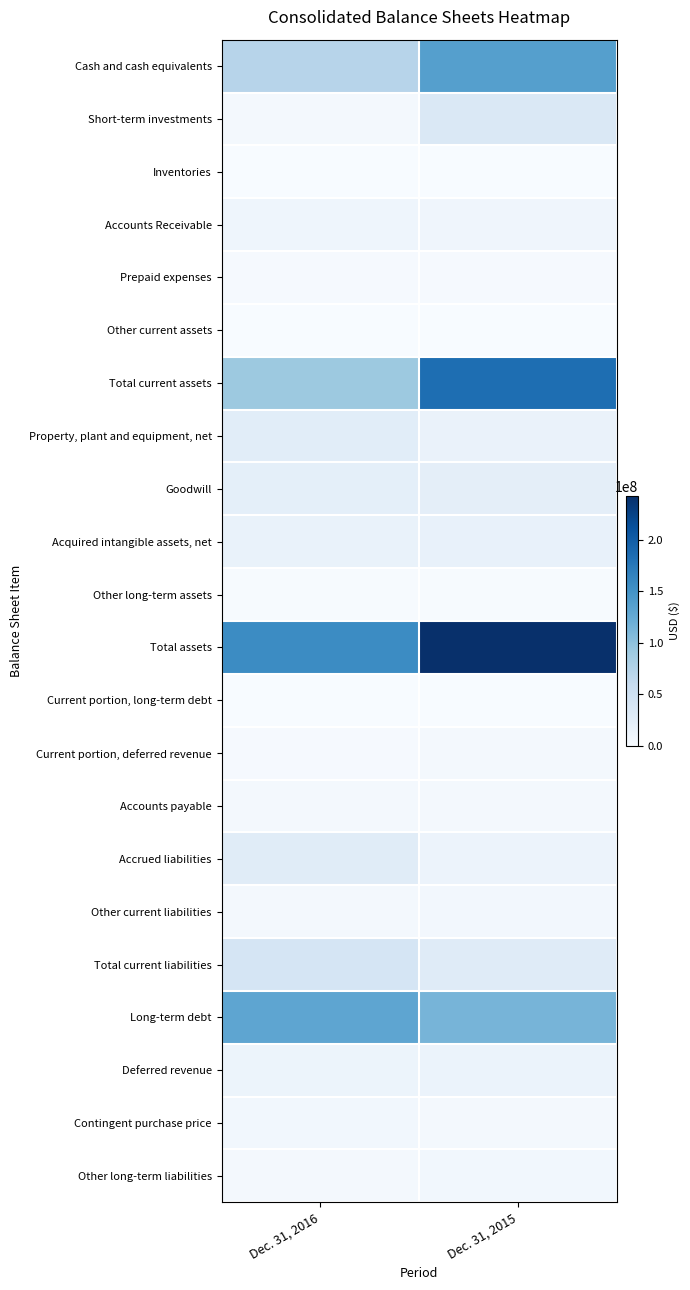

At Dec. 31, 2015, list the series in order from largest to smallest.

Total assets, Total current assets, Cash and cash equivalents, Long-term debt, Short-term investments, Total current liabilities, Goodwill, Acquired intangible assets, net, Property, plant and equipment, net, Deferred revenue, Accrued liabilities, Accounts Receivable, Other long-term liabilities, Other current liabilities, Contingent purchase price, Accounts payable, Current portion, deferred revenue, Prepaid expenses, Other long-term assets, Other current assets, Current portion, long-term debt, Inventories